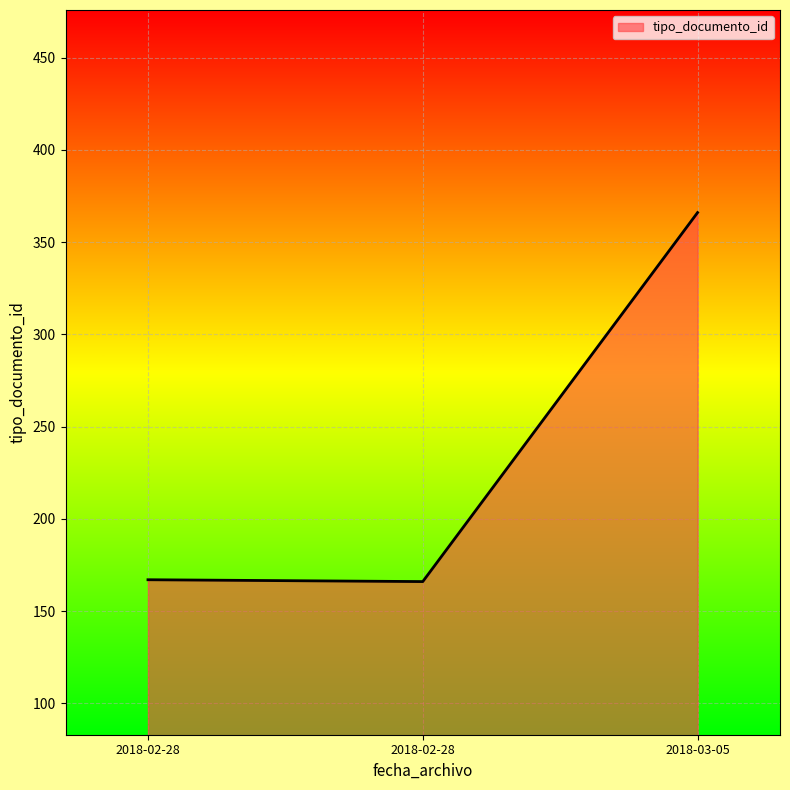

How many lines are shown in the chart?

1